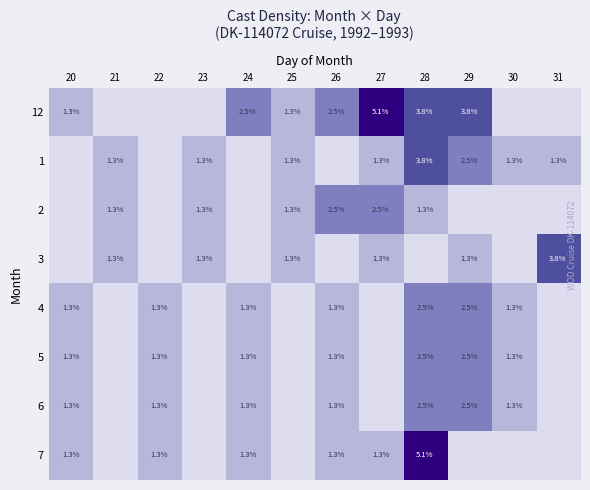

The value of 3 at 27 is 2.2. True or false?

False